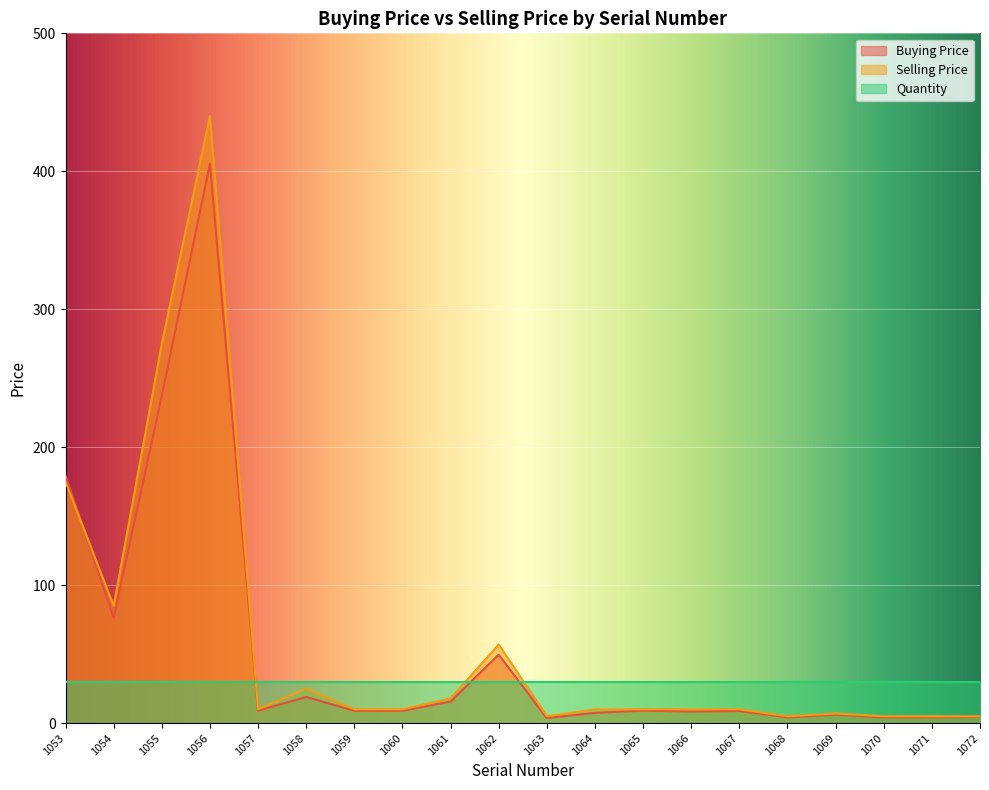

At which label does Buying Price first exceed 9?

1053